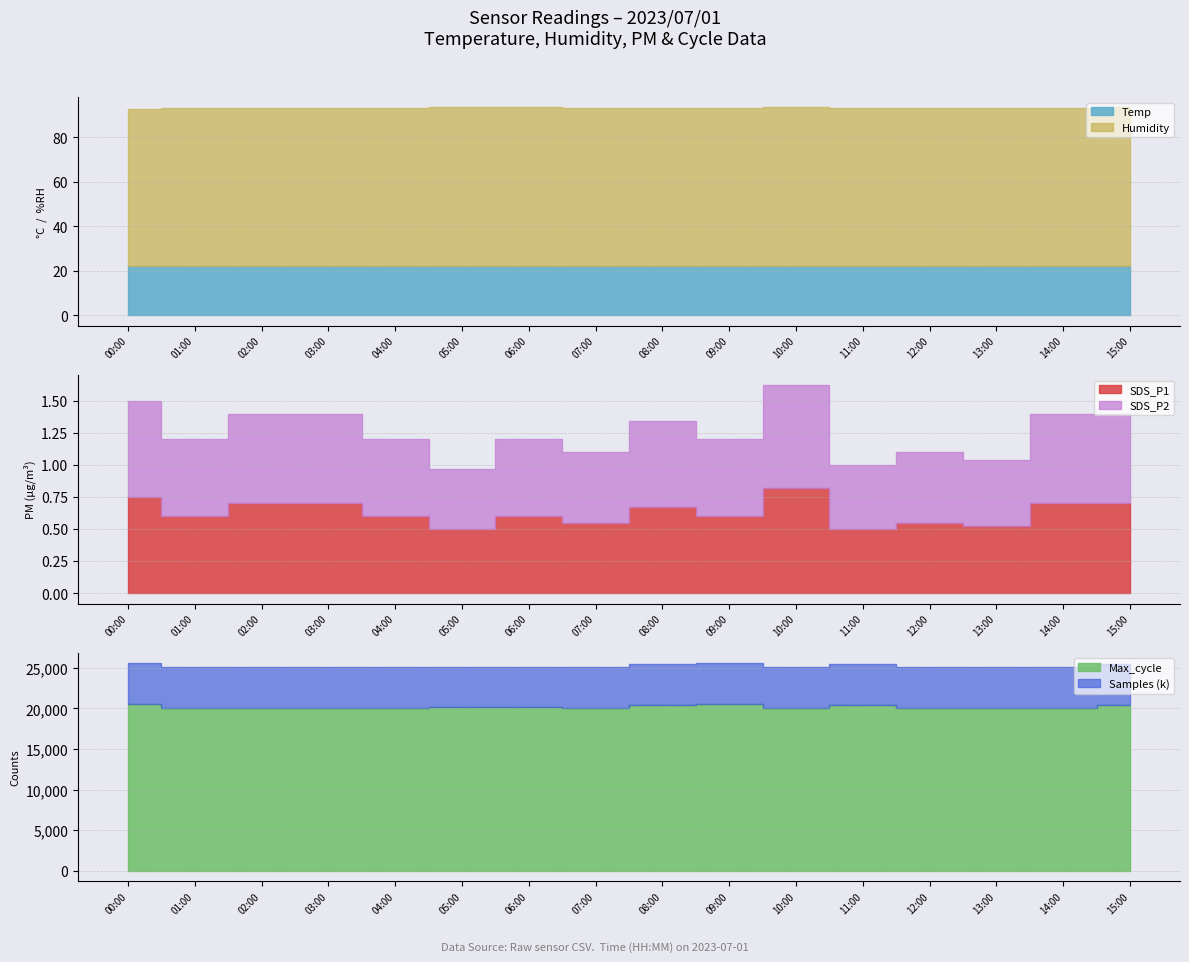

What is the difference between the maximum and minimum values in the SDS_P2 series?

0.3